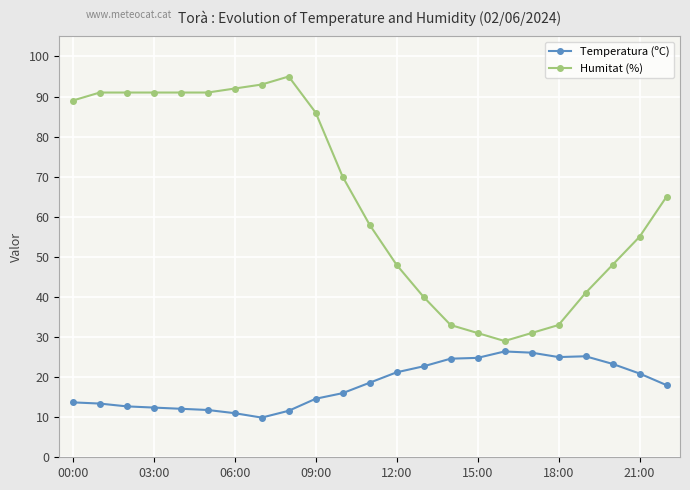

Which series has the widest spread of values?

Humitat (%)